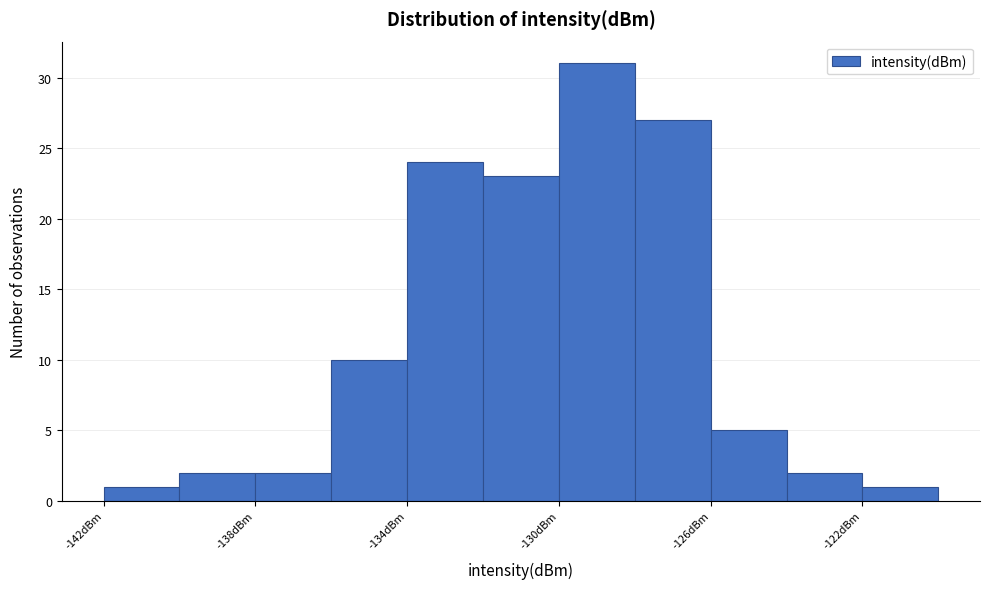

Reading left to right, transcribe this chart: for each bar, give the range it covers on the x-axis and its height. The values are not printed on the chart, so give them approximately, as read against the axis.

-142 to -140: 1
-140 to -138: 2
-138 to -136: 2
-136 to -134: 10
-134 to -132: 24
-132 to -130: 23
-130 to -128: 31
-128 to -126: 27
-126 to -124: 5
-124 to -122: 2
-122 to -120: 1